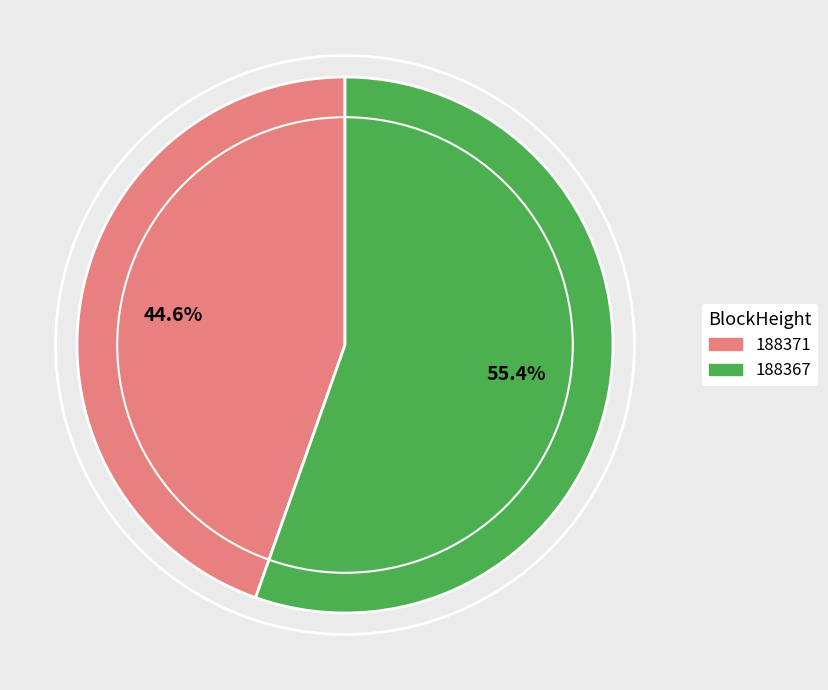

Do 188367 and 188371 together represent more than half of the pie?

Yes